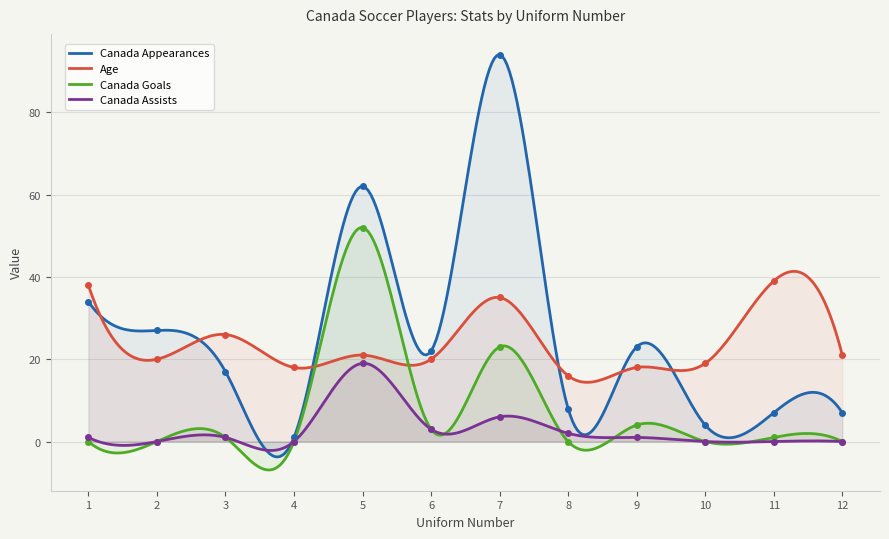

What is the value of the Age point at the 10th from the left?

19